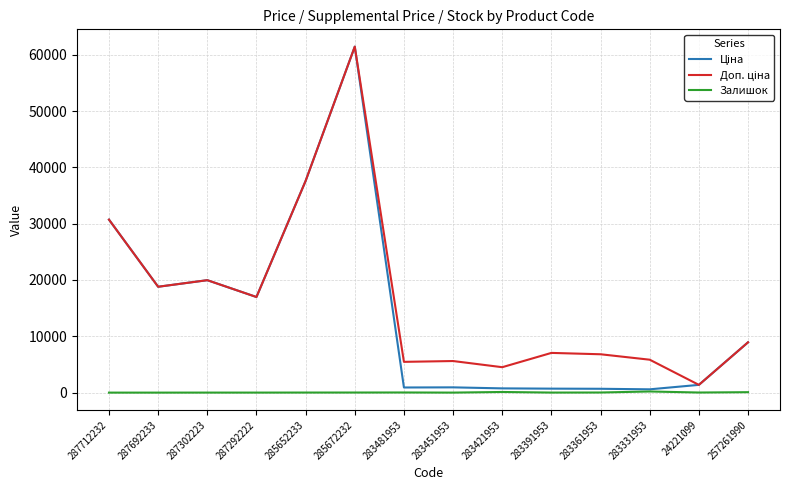

Which category has the highest value across all series?

285672232